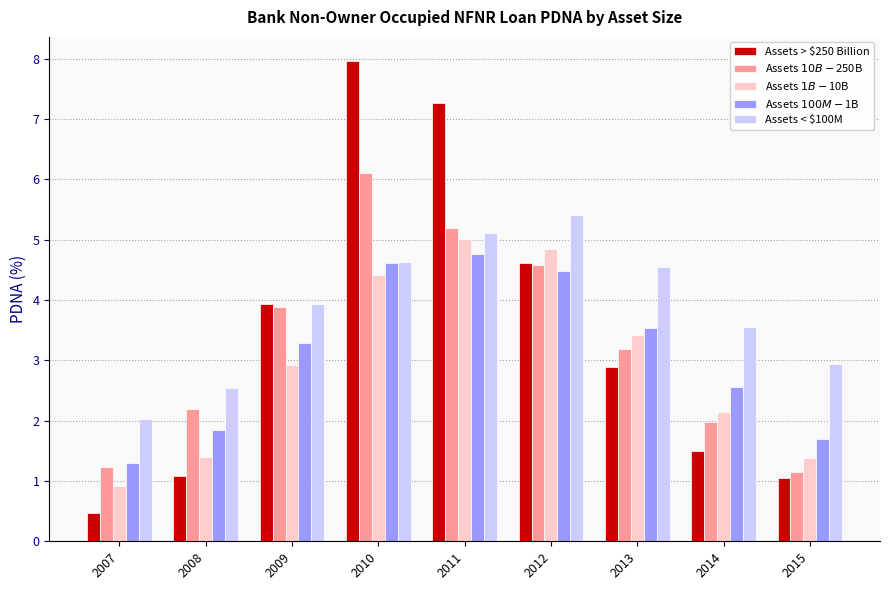

What is the difference between the Assets < $100M values at 2010 and 2011?

0.5